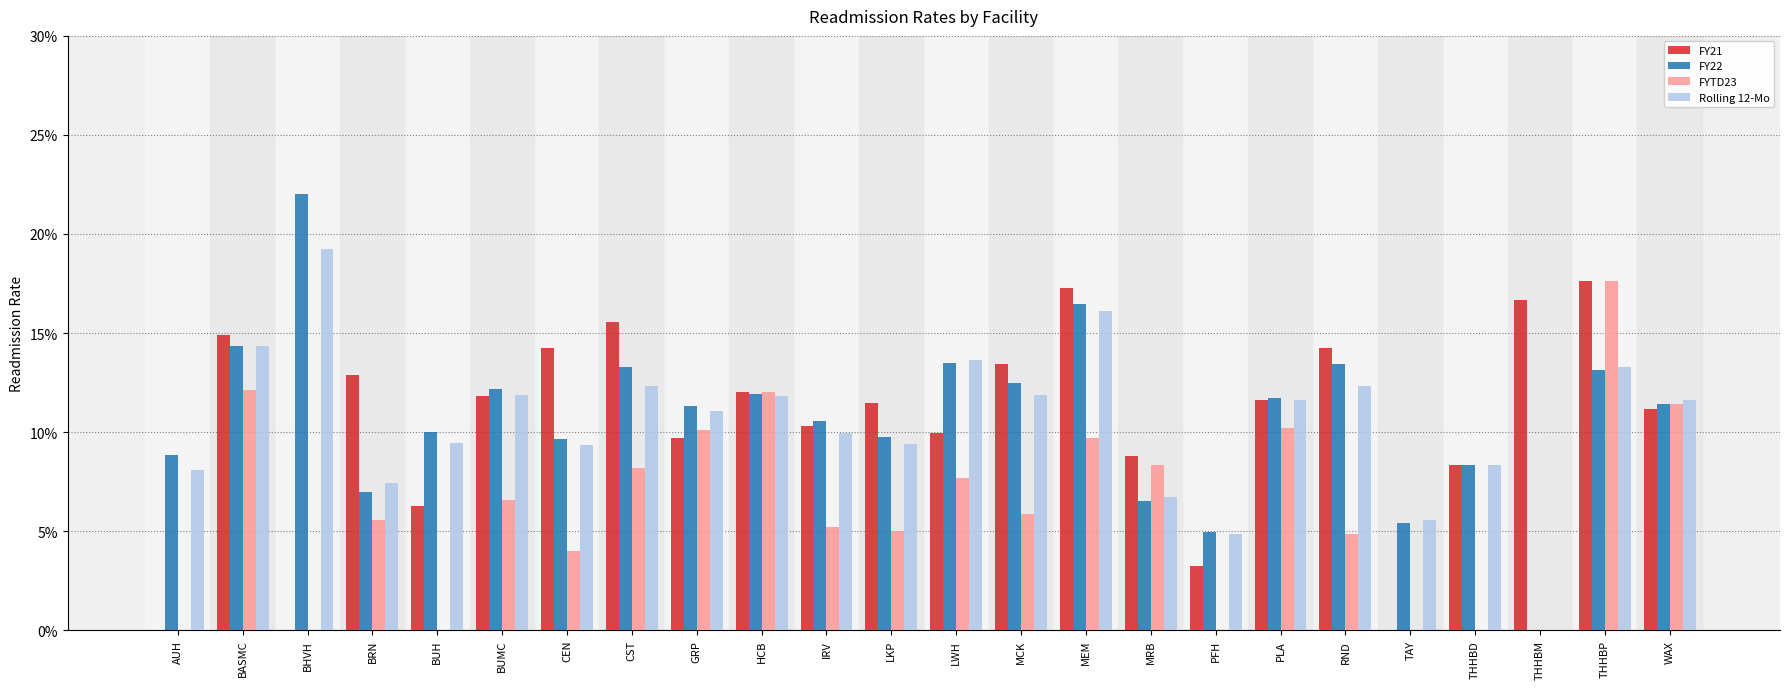

Between CEN and IRV, which series saw the biggest shift?

FY21